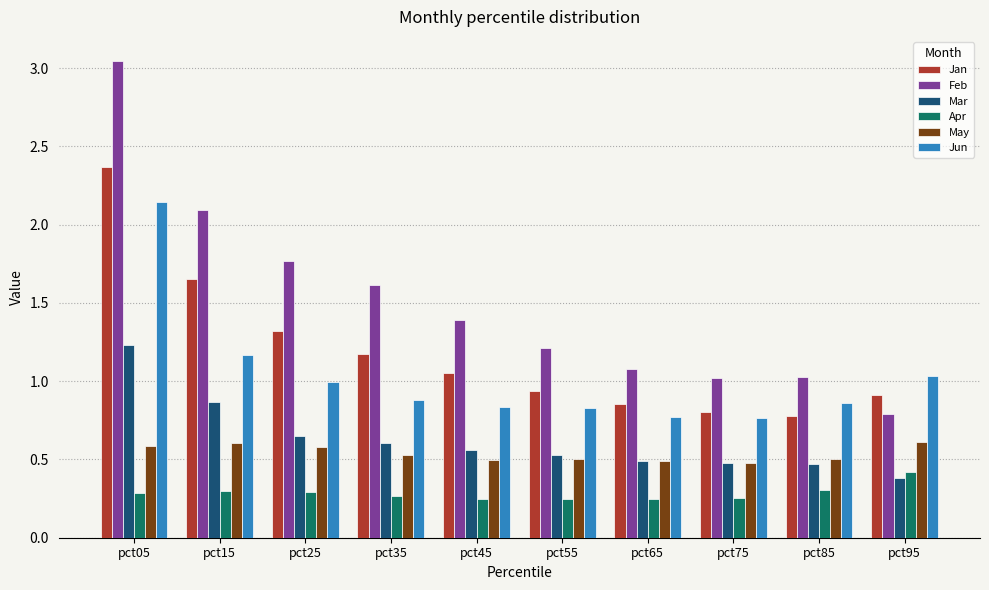

What is the lowest value of the Mar series?

0.4